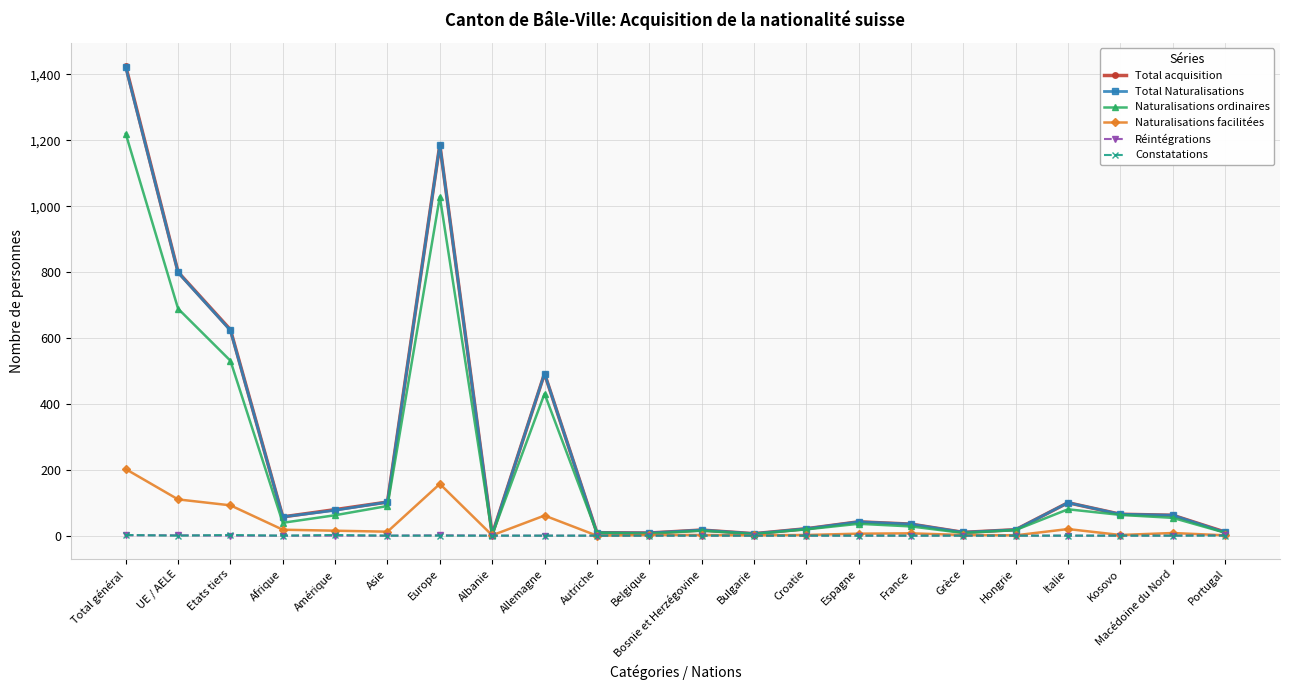

What is the total value across all series at Asie?

306